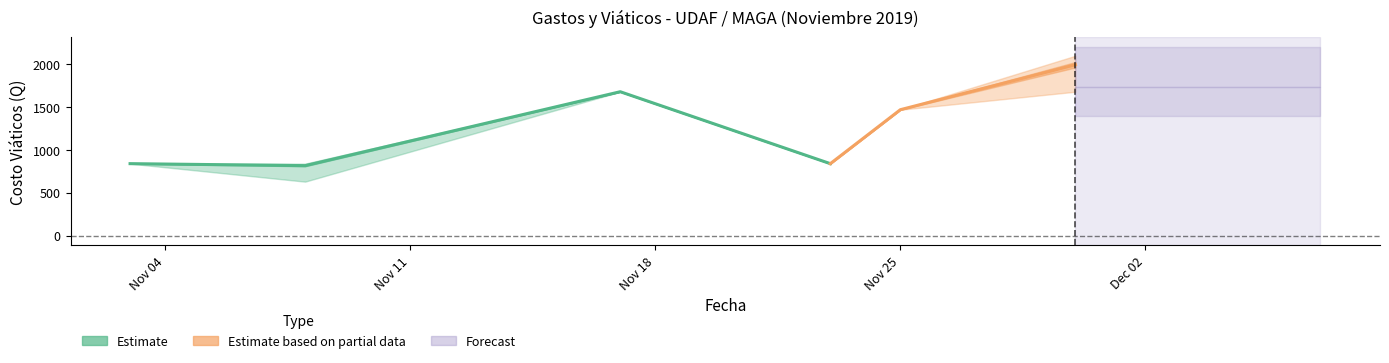

Which has a higher value, 2019-11-23 or 2019-11-30?

2019-11-30